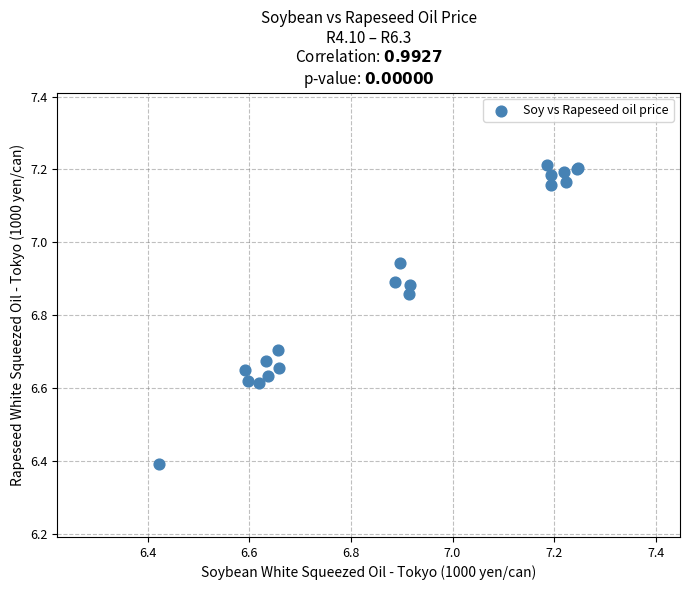

What Y value in the scatter plot is closest to 6?

6.4